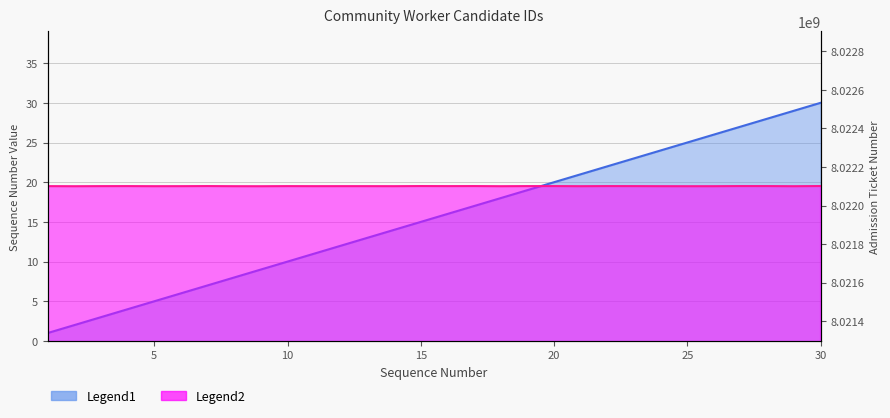

What is the average value of the Legend2 series?

8022100661